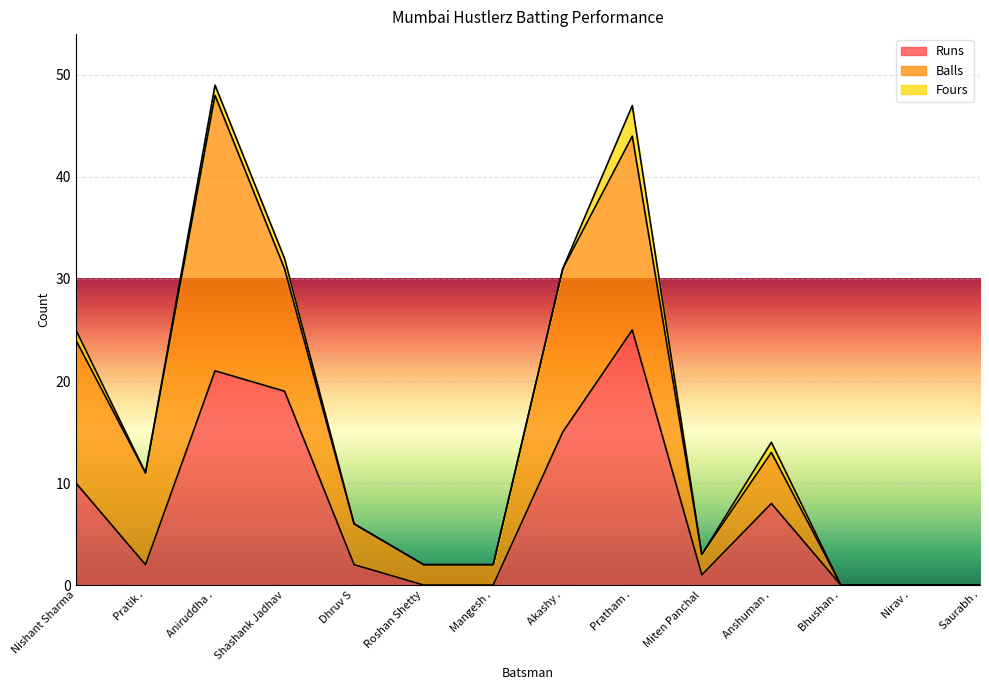

Reading left to right, transcribe all the data shown in this chart.

Runs: 10	2	21	19	2	0	0	15	25	1	8	0	0	0
Balls: 14	9	27	12	4	2	2	16	19	2	5	0	0	0
Fours: 1	0	1	1	0	0	0	0	3	0	1	0	0	0